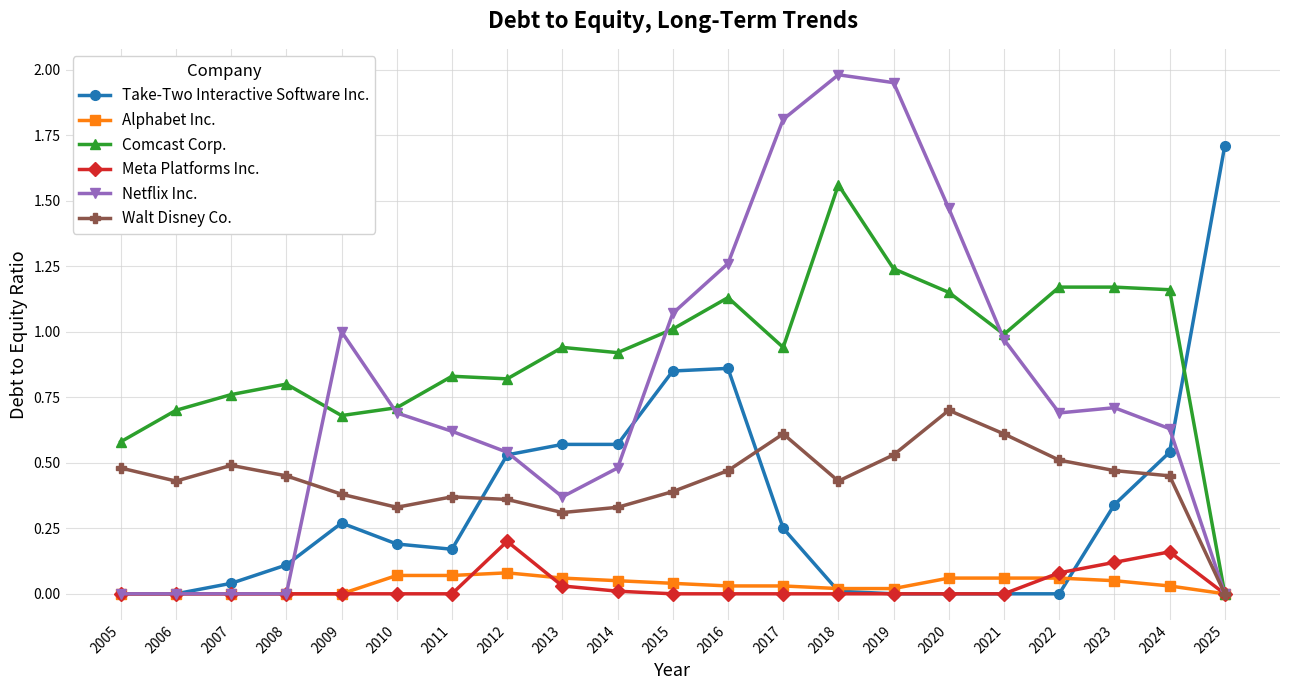

Is it true that Walt Disney Co. equals 0.7 at 2024?

False